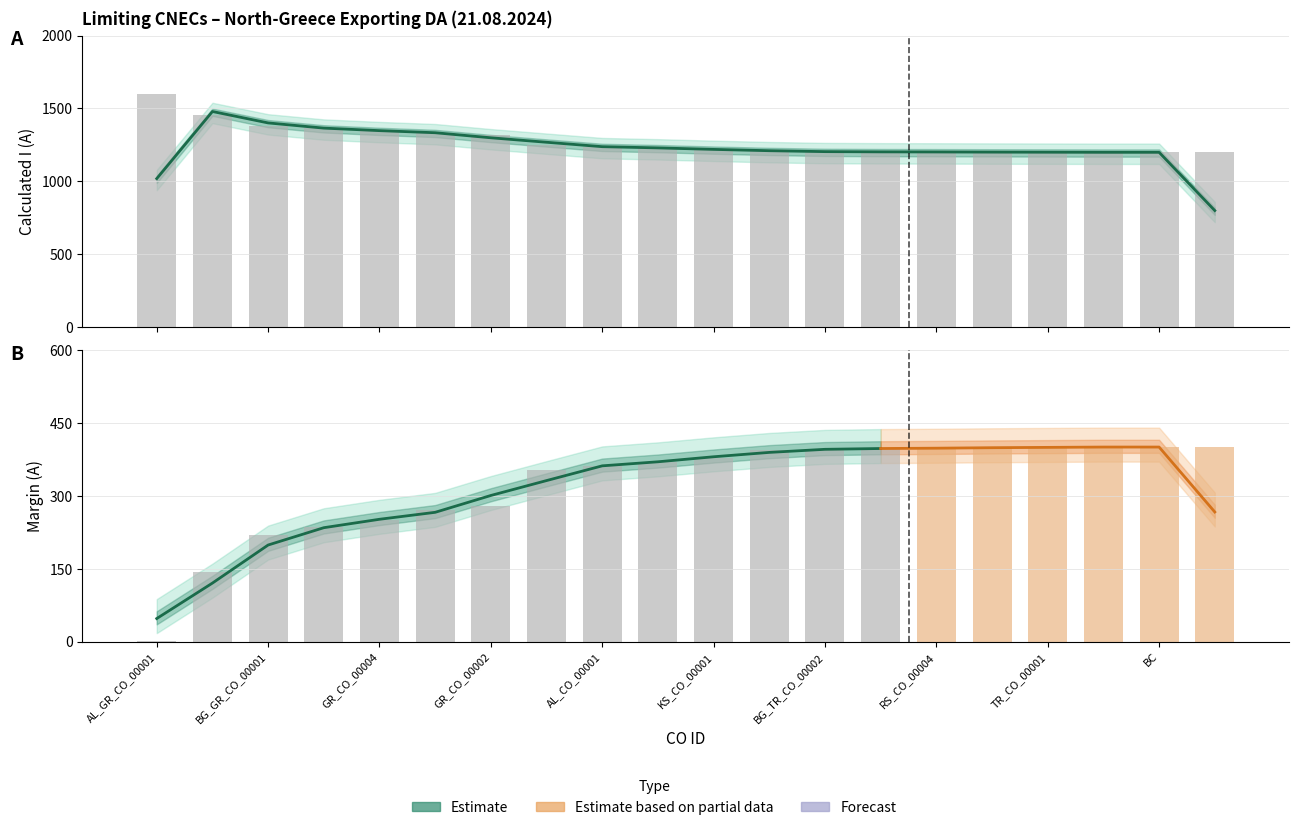

True or false: the data shows 2084 at BC.

False